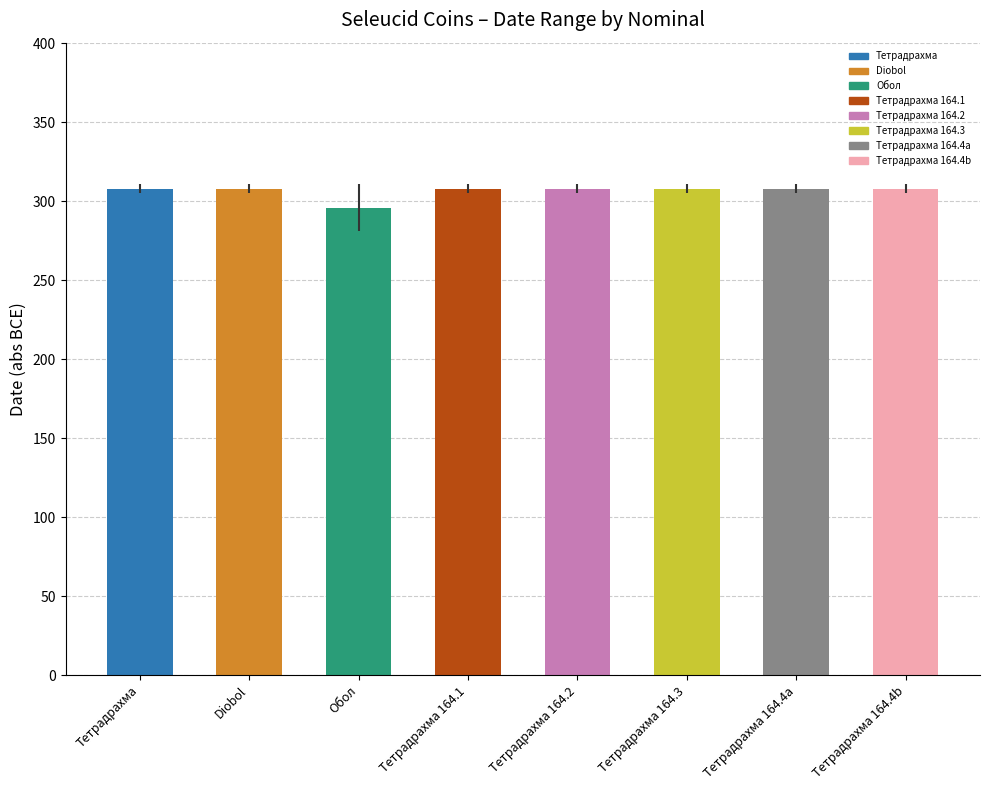

At which category does the chart reach its minimum across all series?

Обол